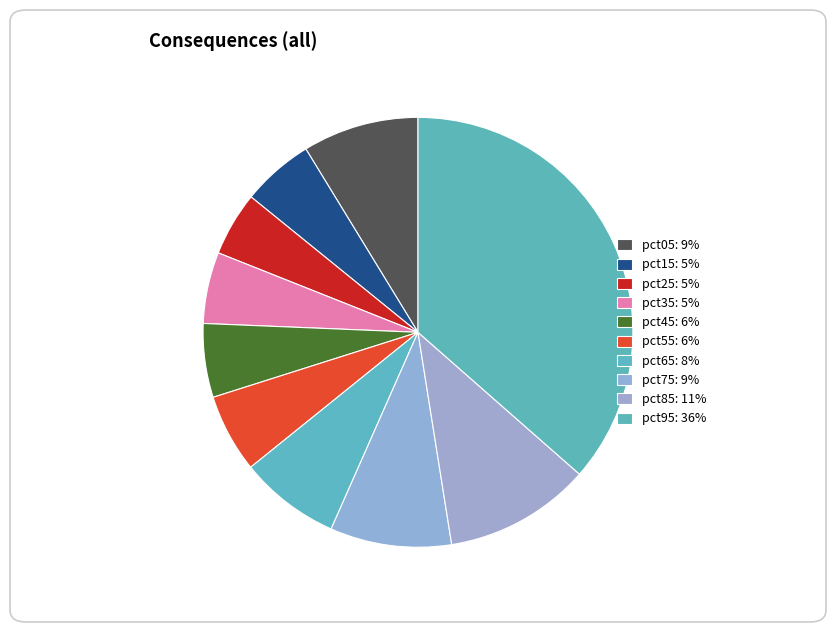

What is the largest slice in the pie chart?

pct95